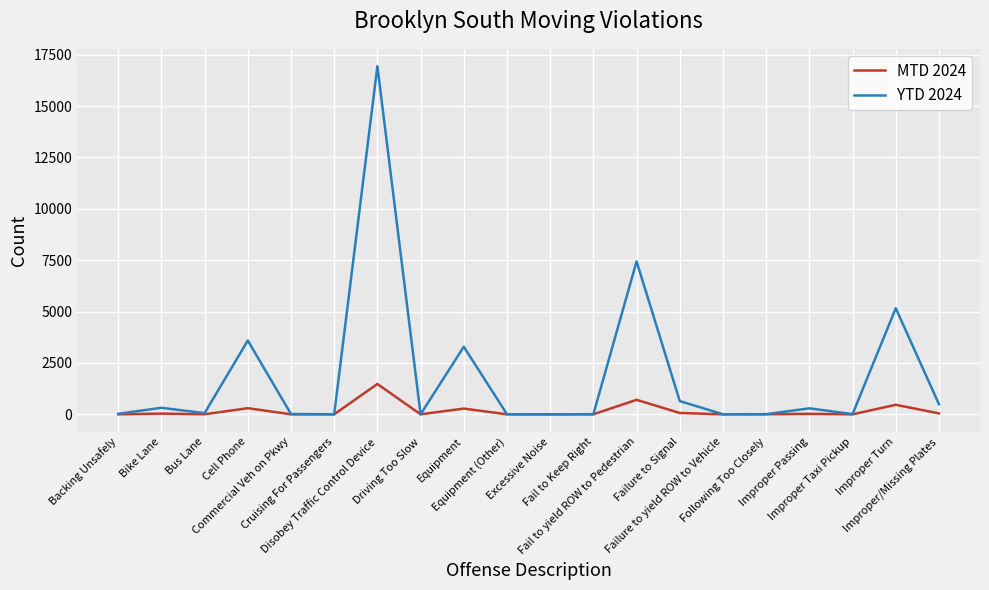

Is it true that YTD 2024 equals 2463 at Cell Phone?

False